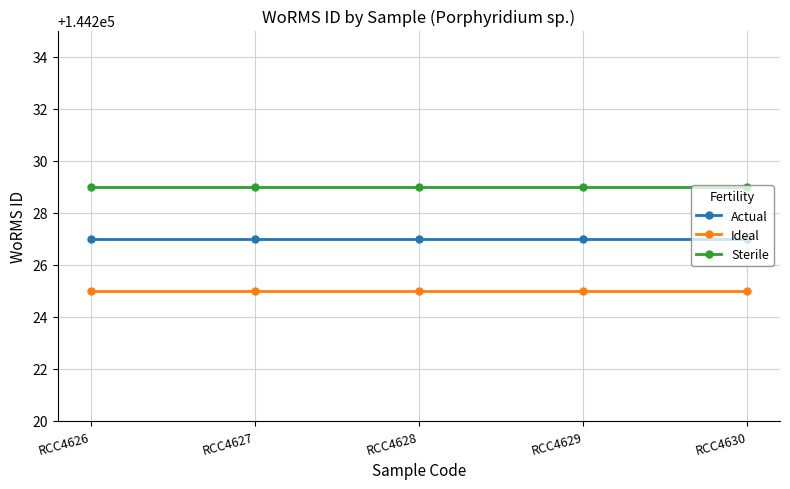

What is the average value of the Sterile series?

144229